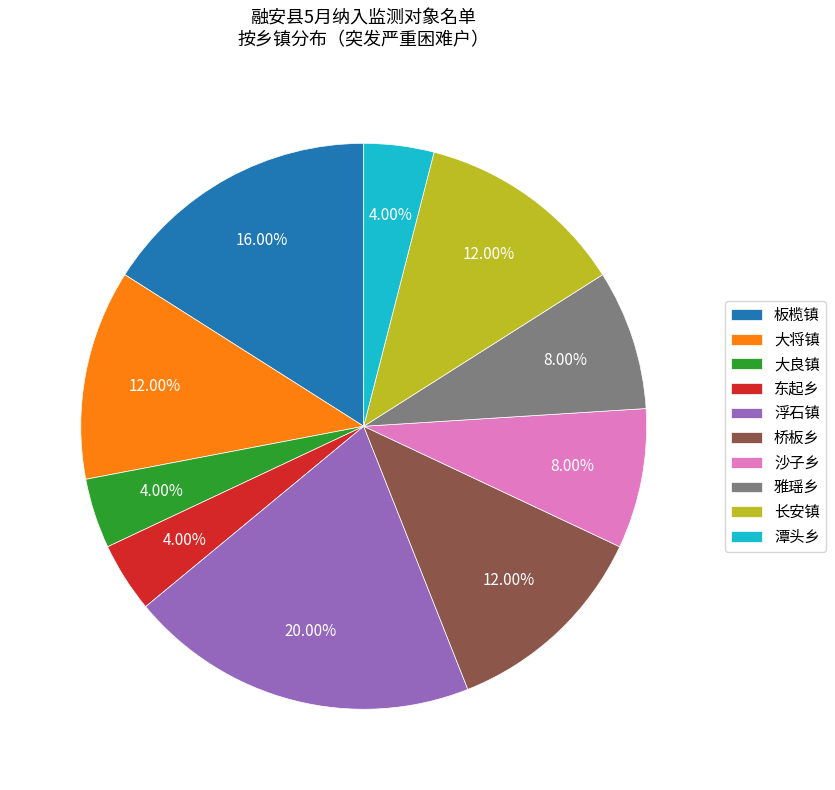

What percentage is the 大将镇 slice, to the nearest percent?

12%